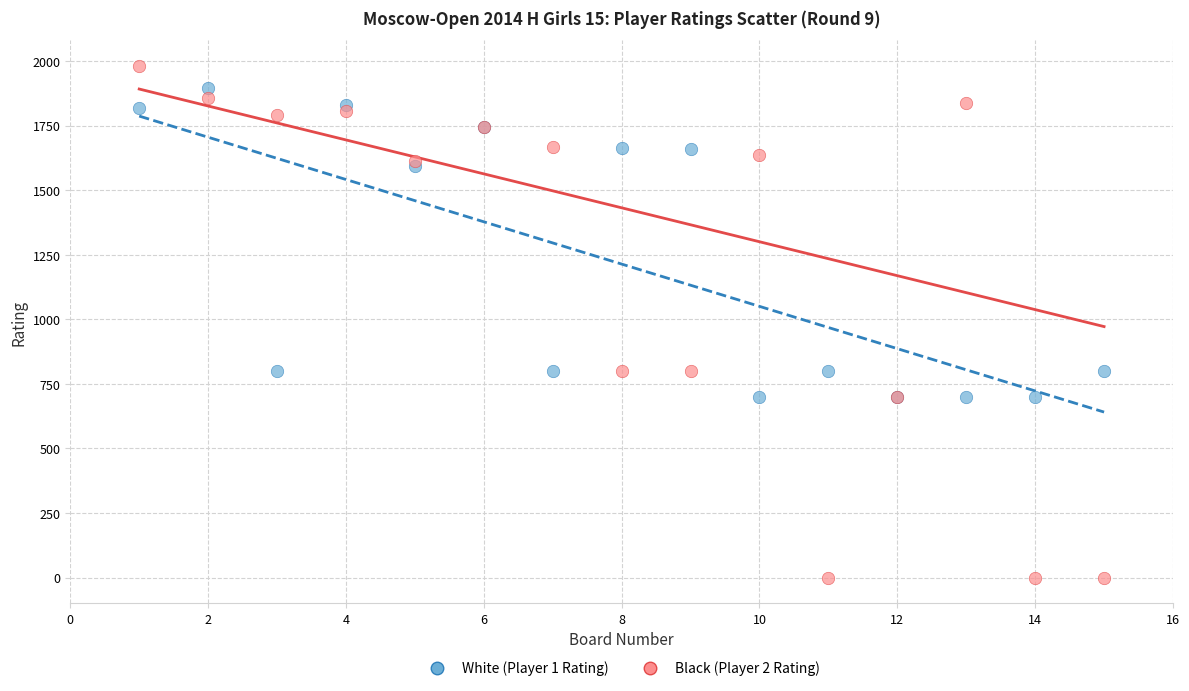

Which series reaches the minimum Y coordinate?

Black (Player 2 Rating)